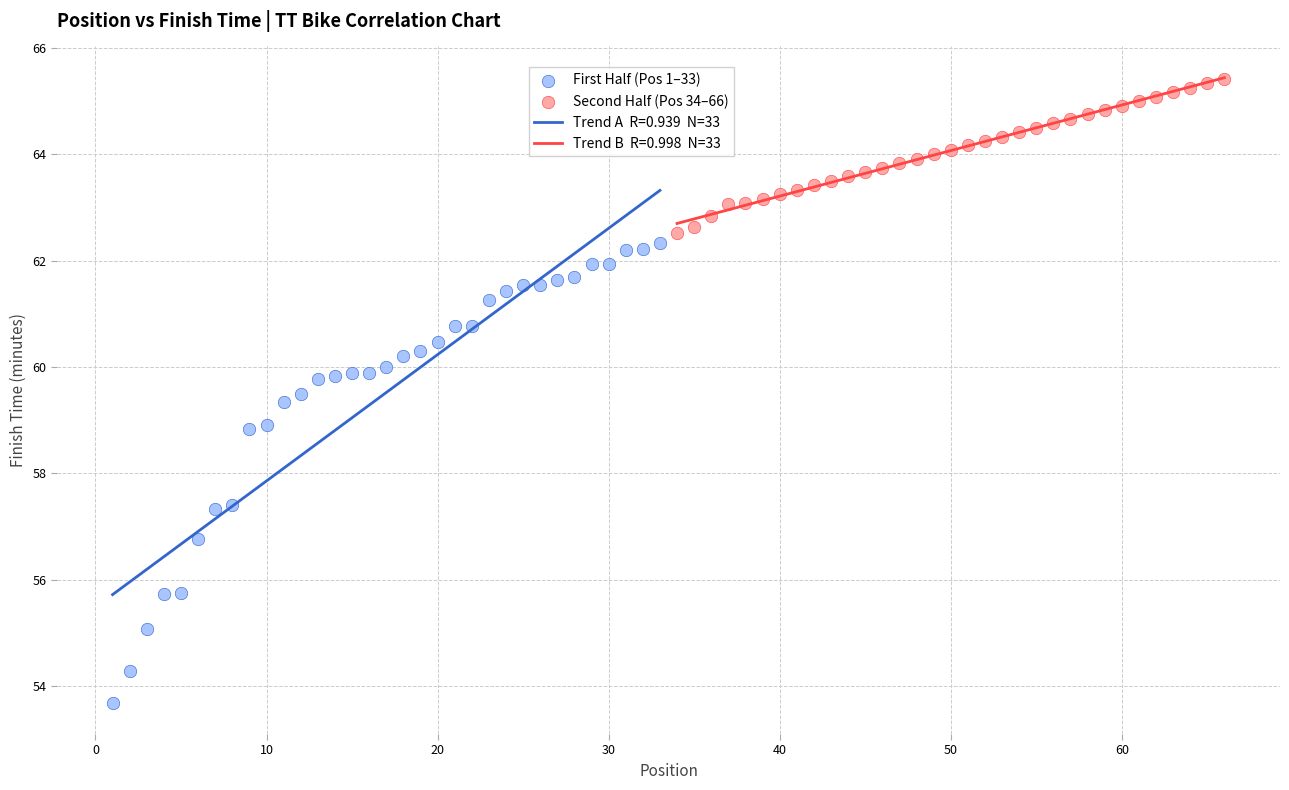

Which series contains the lowest Y value?

First Half (Pos 1–33)